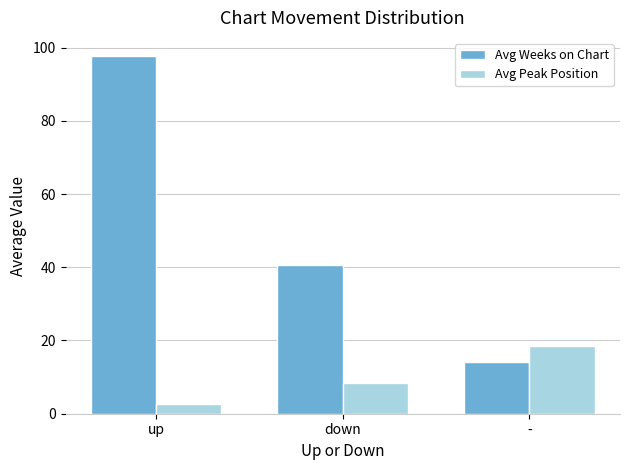

The Avg Weeks on Chart series shows 62.7 at down. True or false?

False